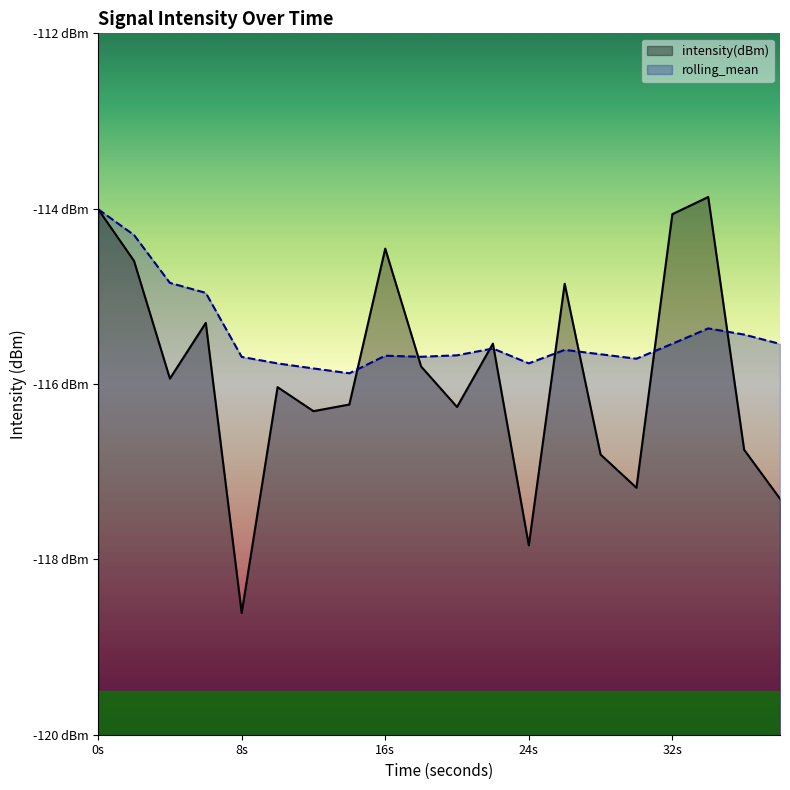

Where do intensity(dBm) and rolling_mean first cross each other?

14 and 16